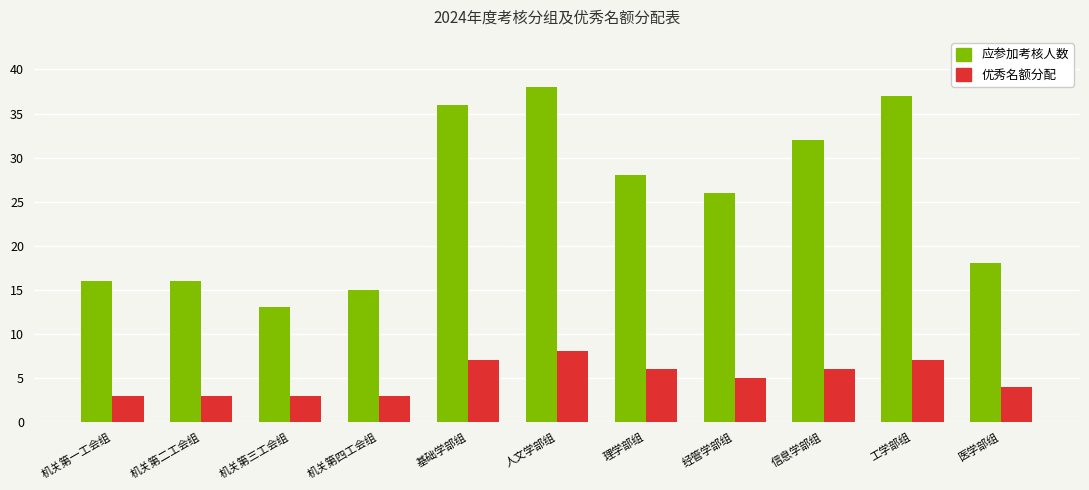

At which label does 应参加考核人数 first exceed 26?

基础学部组